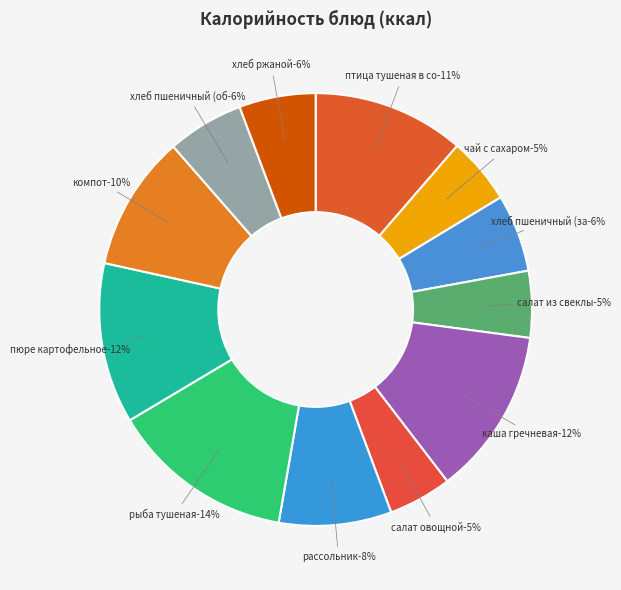

Rank the categories by value from highest to lowest.

рыба тушеная, каша гречневая, пюре картофельное, птица тушеная в соусе, компот, рассольник, хлеб пшеничный (завтрак), хлеб пшеничный (обед), хлеб ржаной, чай с сахаром, салат из свеклы, салат овощной